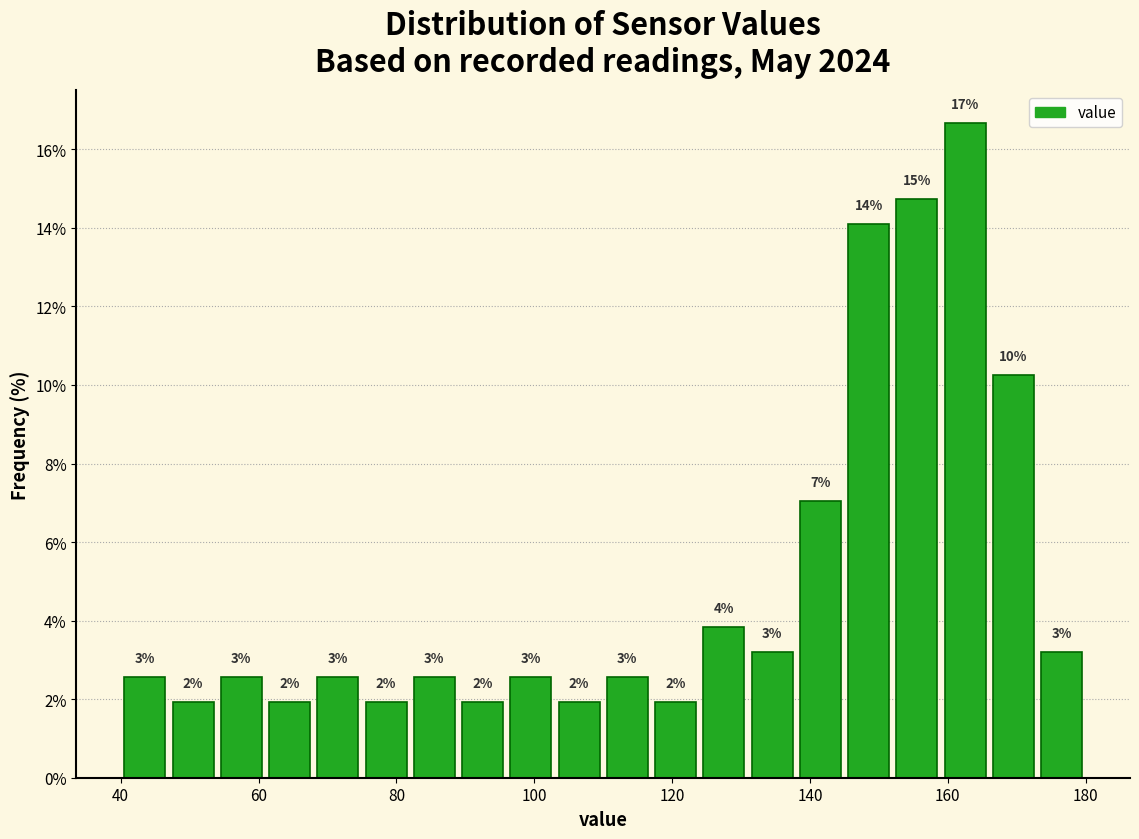

Read against the x-axis, roughly where is the centre of the tallest bar?

162